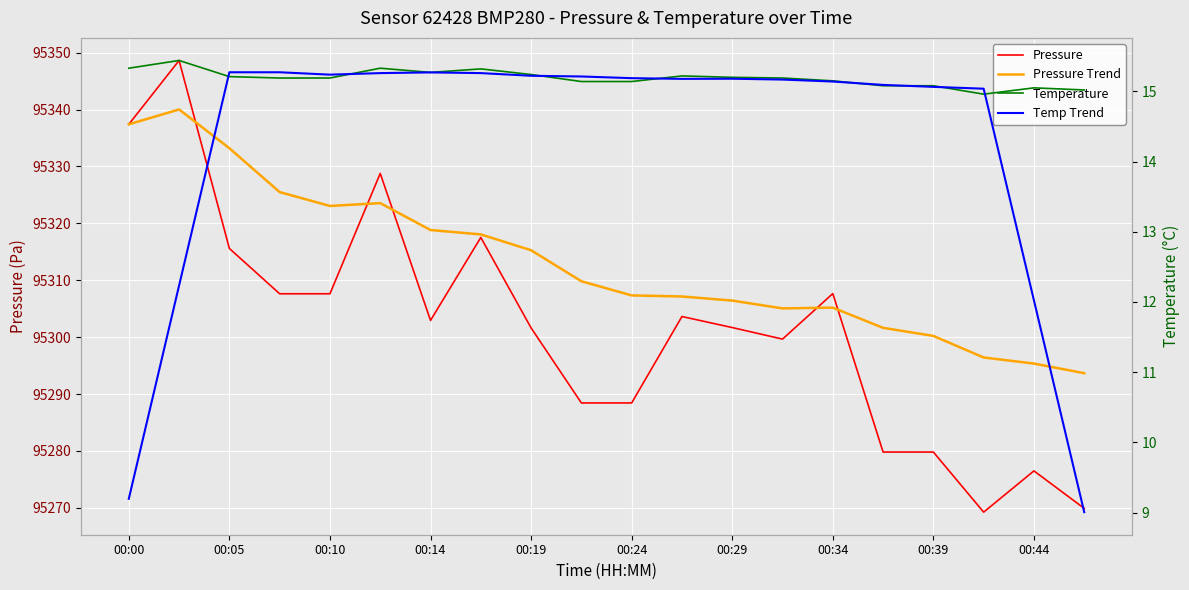

Is the value of Pressure Trend at 13 greater than the value of Temperature at 15?

Yes